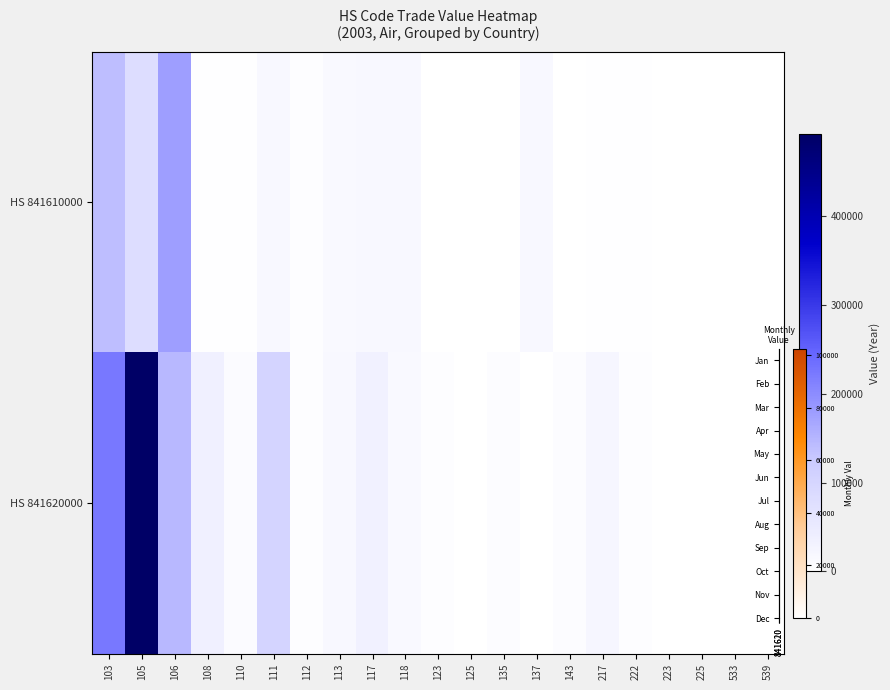

What is the average value of the Jan series?

11656